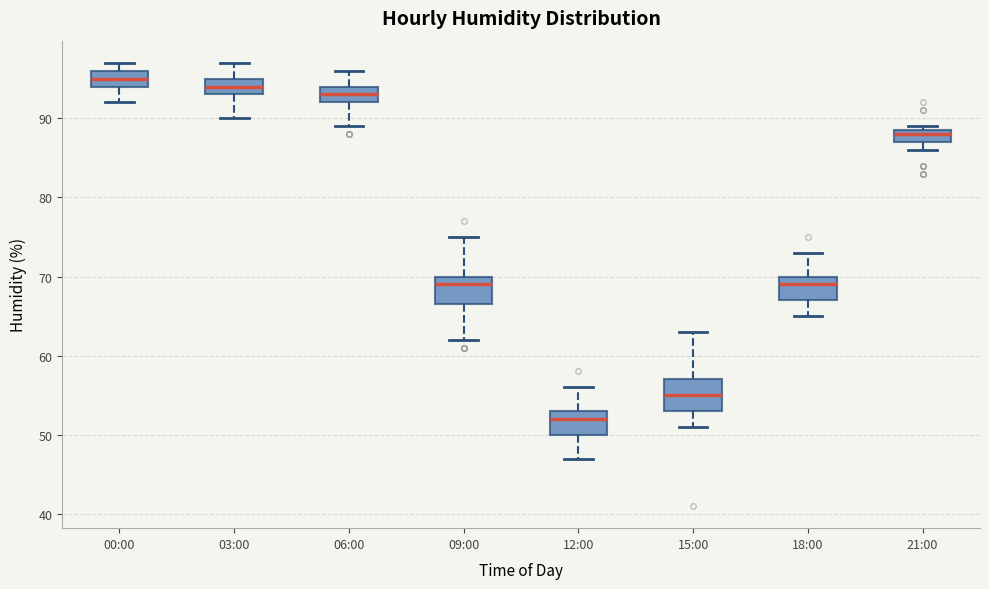

Reading left to right, read every box against the y-axis: the position of its median line, the range the box covers, and the ends of its whiskers. The values are not printed on the chart, so give them approximately, as read against the axis.

00:00: median 95, box 94 to 96, whiskers 92 to 97
03:00: median 94, box 93 to 95, whiskers 90 to 97
06:00: median 93, box 92 to 94, whiskers 89 to 96
09:00: median 69, box 67 to 70, whiskers 62 to 75
12:00: median 52, box 50 to 53, whiskers 47 to 56
15:00: median 55, box 53 to 57, whiskers 51 to 63
18:00: median 69, box 67 to 70, whiskers 65 to 73
21:00: median 88, box 87 to 89, whiskers 86 to 89 (just above the box's upper edge)